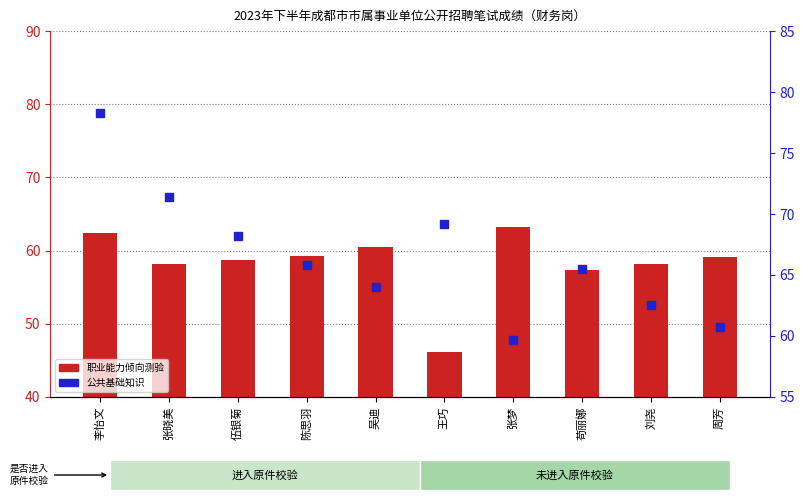

At how many categories does at least one series exceed 77?

1